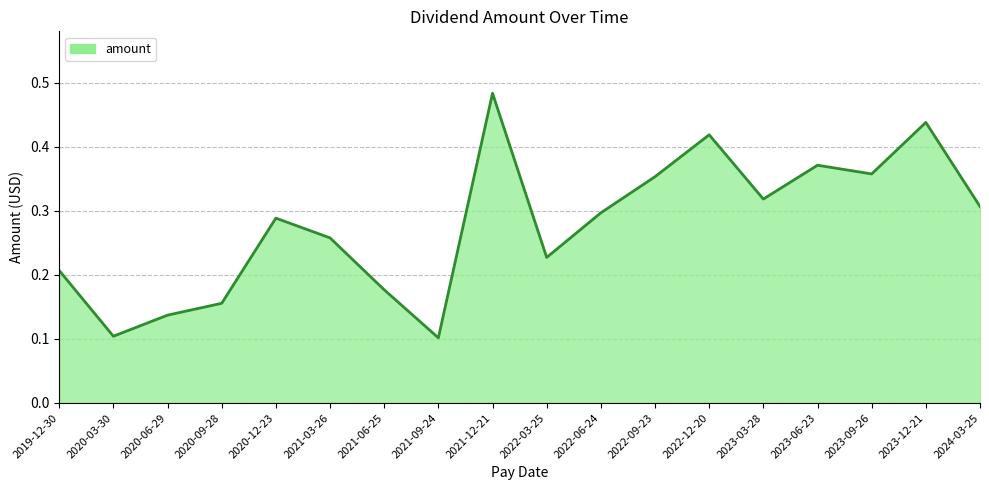

Is it true that the value at 2021-09-24 is 0.1?

True